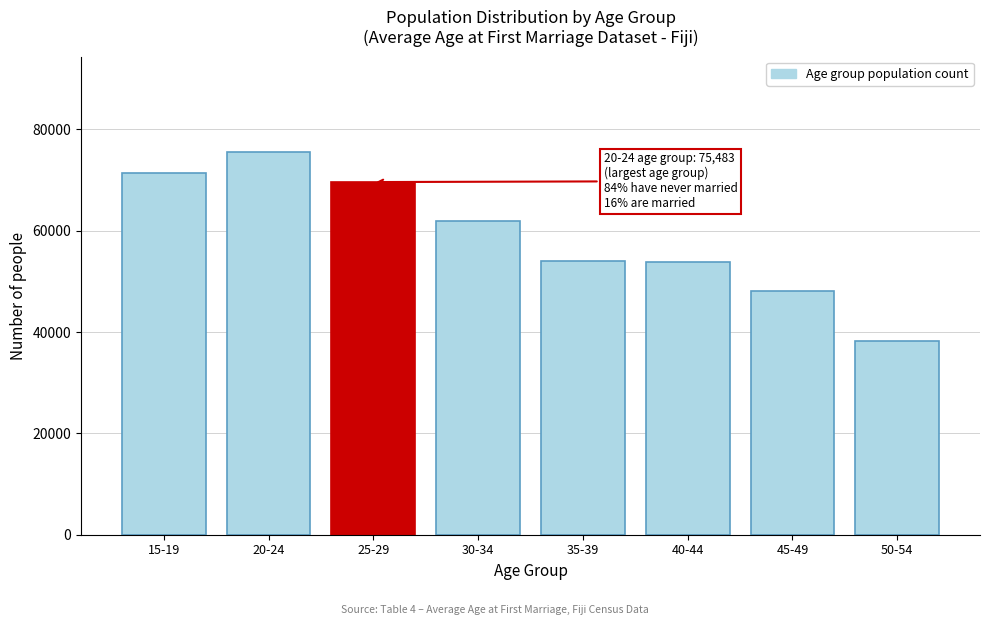

Is it true that the value at 25-29 is 69611?

True